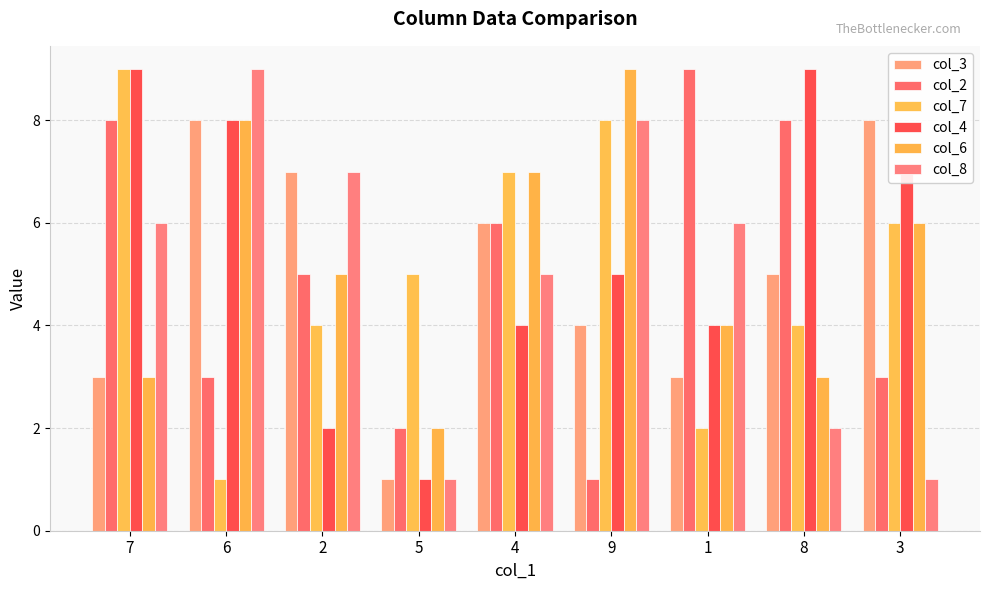

What is the smallest value displayed?

1